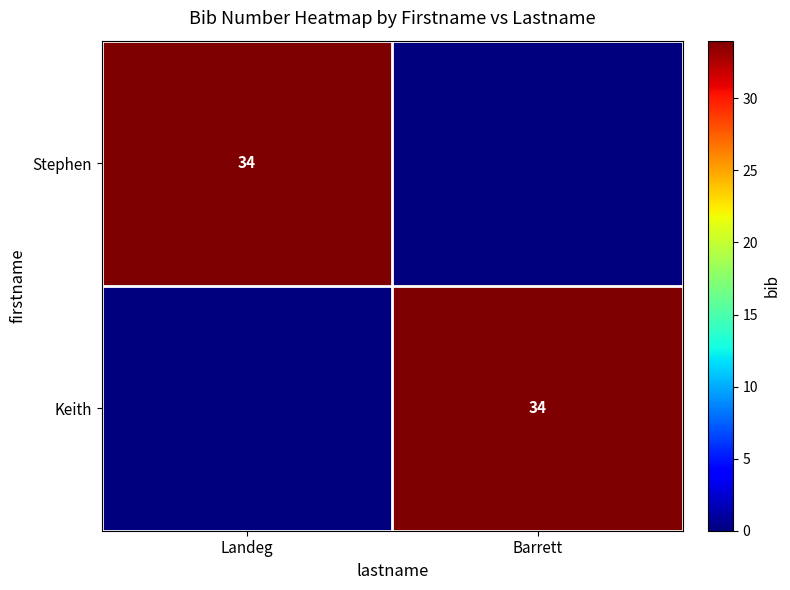

What is the maximum value shown in the chart?

34